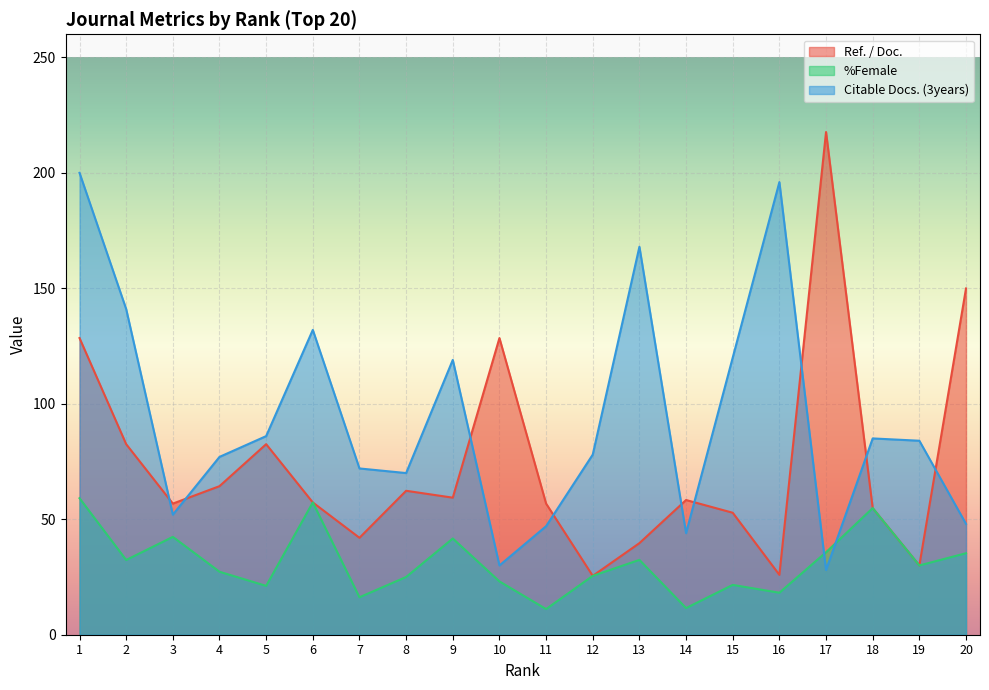

True or false: %Female and Ref. / Doc. intersect in this chart.

False